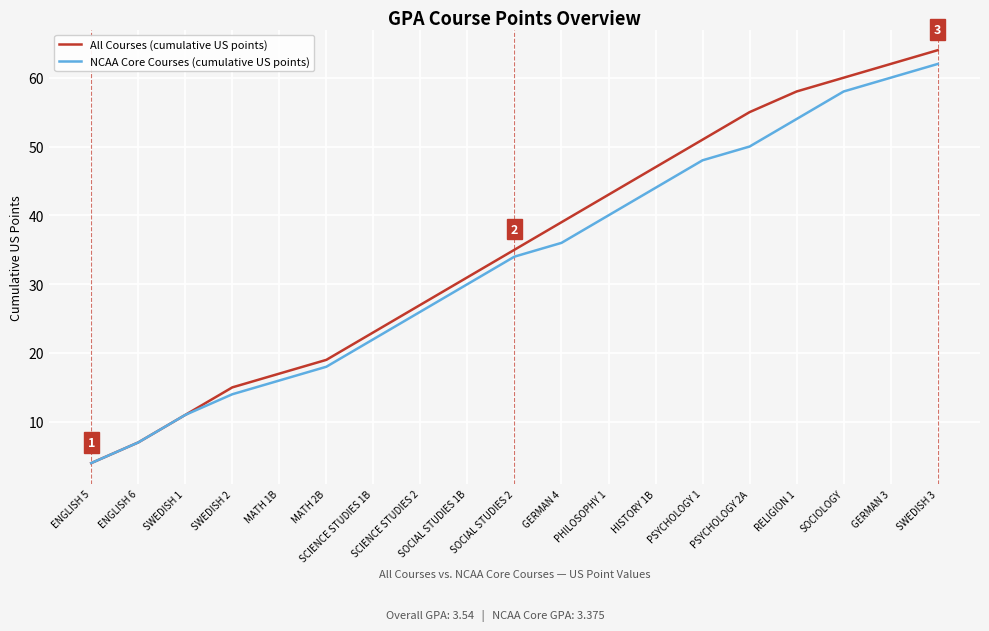

Which series has the widest spread of values?

All Courses (cumulative US points)